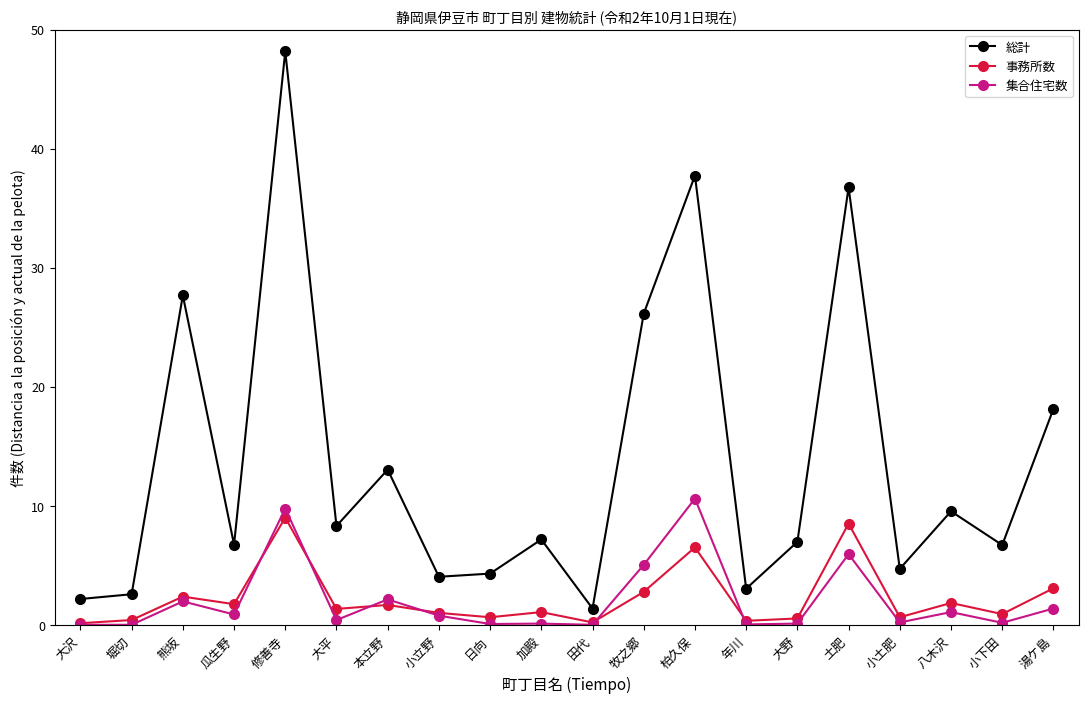

At which category is the sum across all series the highest?

修善寺